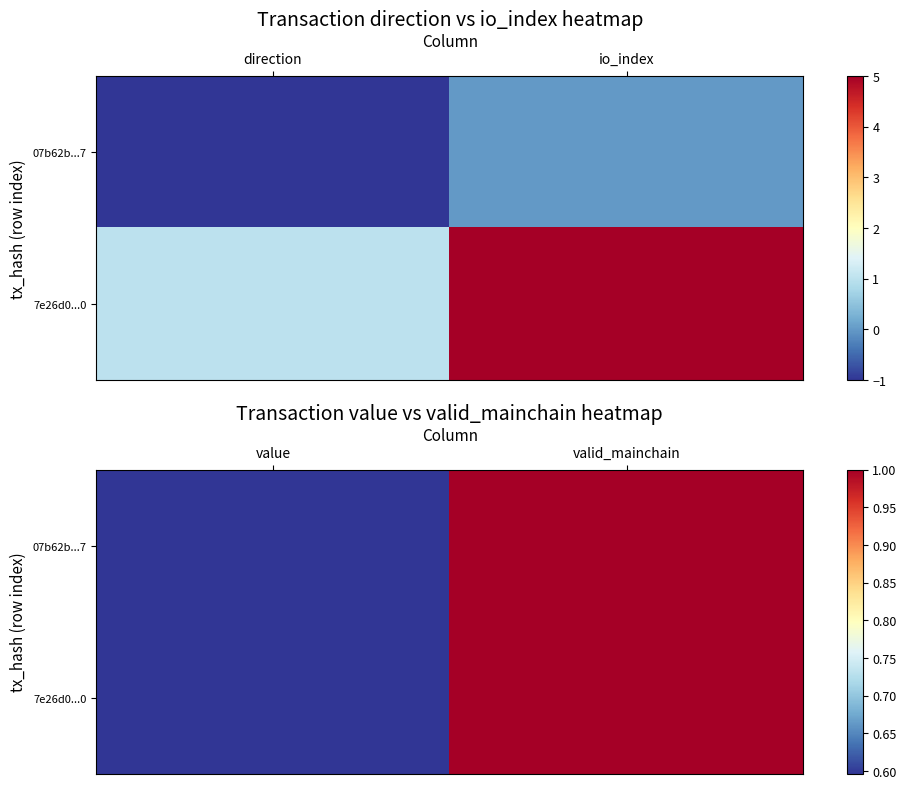

What is the average value of the 07b62b...7 series?

0.8